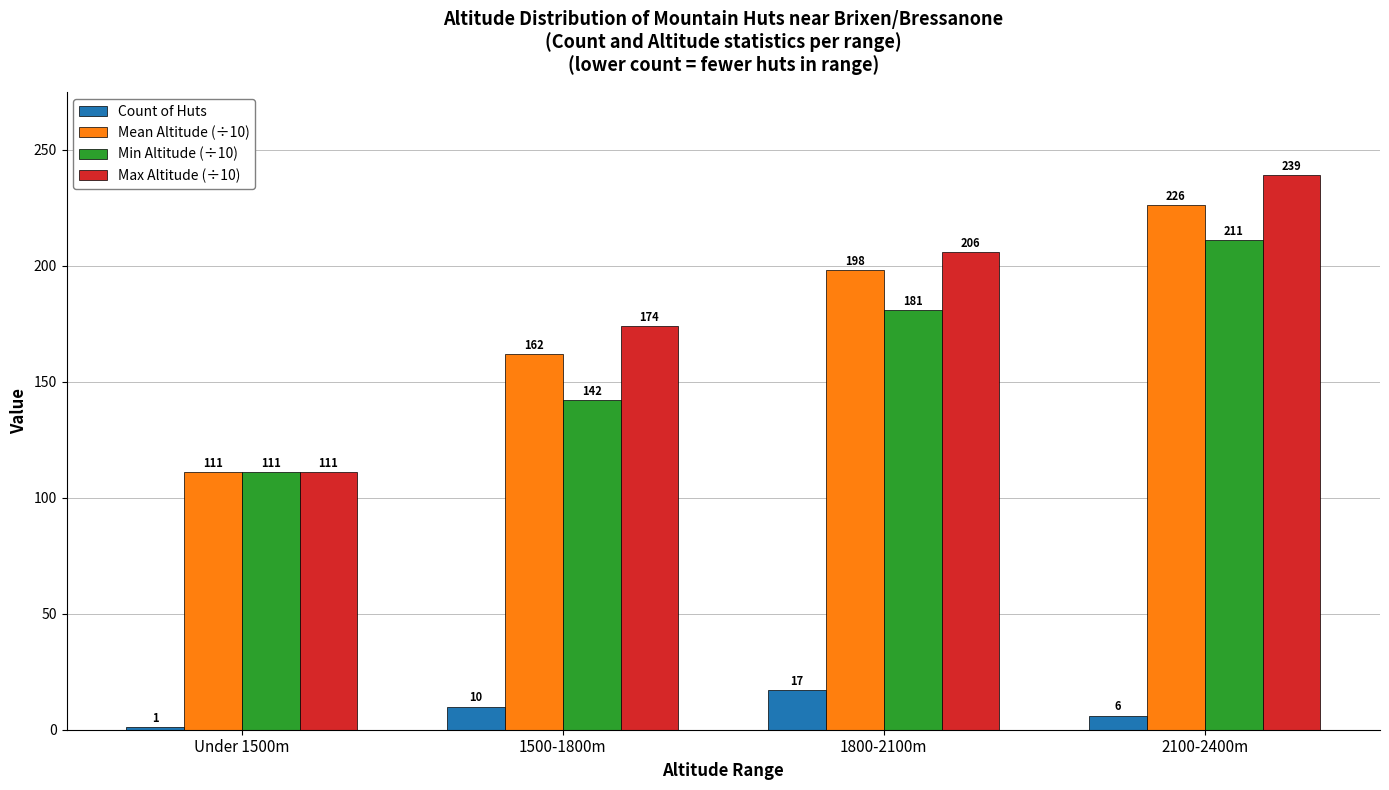

Count the Min Altitude (÷10) values in the range 142 to 211.

3